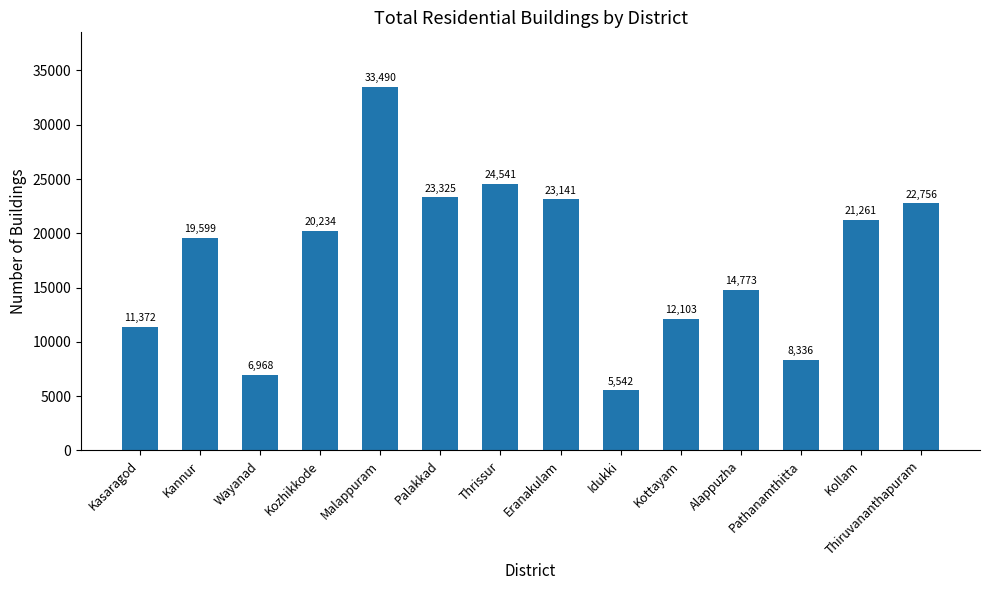

Approximately how many times larger is the value at Thiruvananthapuram compared to Wayanad?

3.3